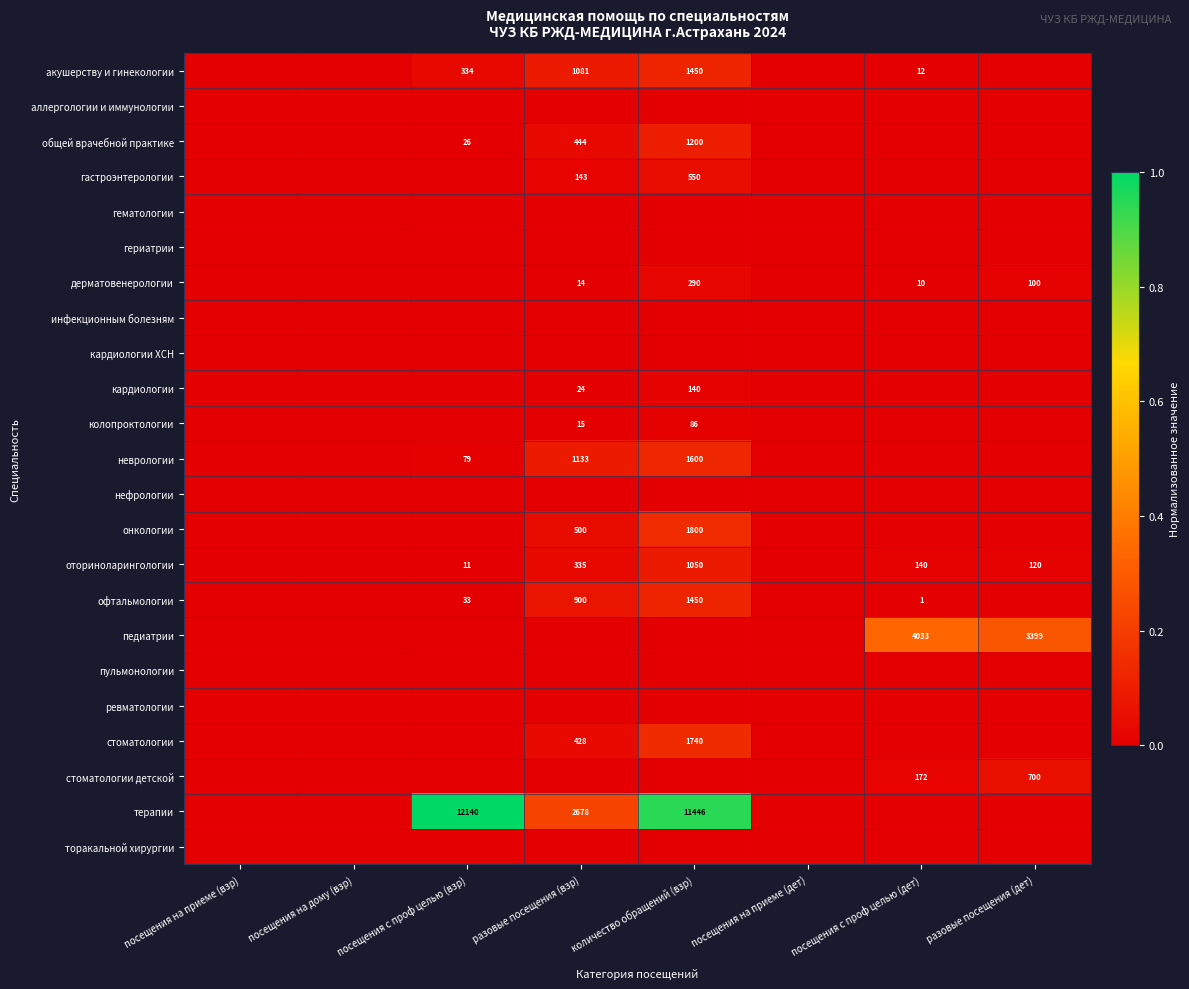

Is it true that оториноларингологии equals 45 at разовые посещения (дет)?

False